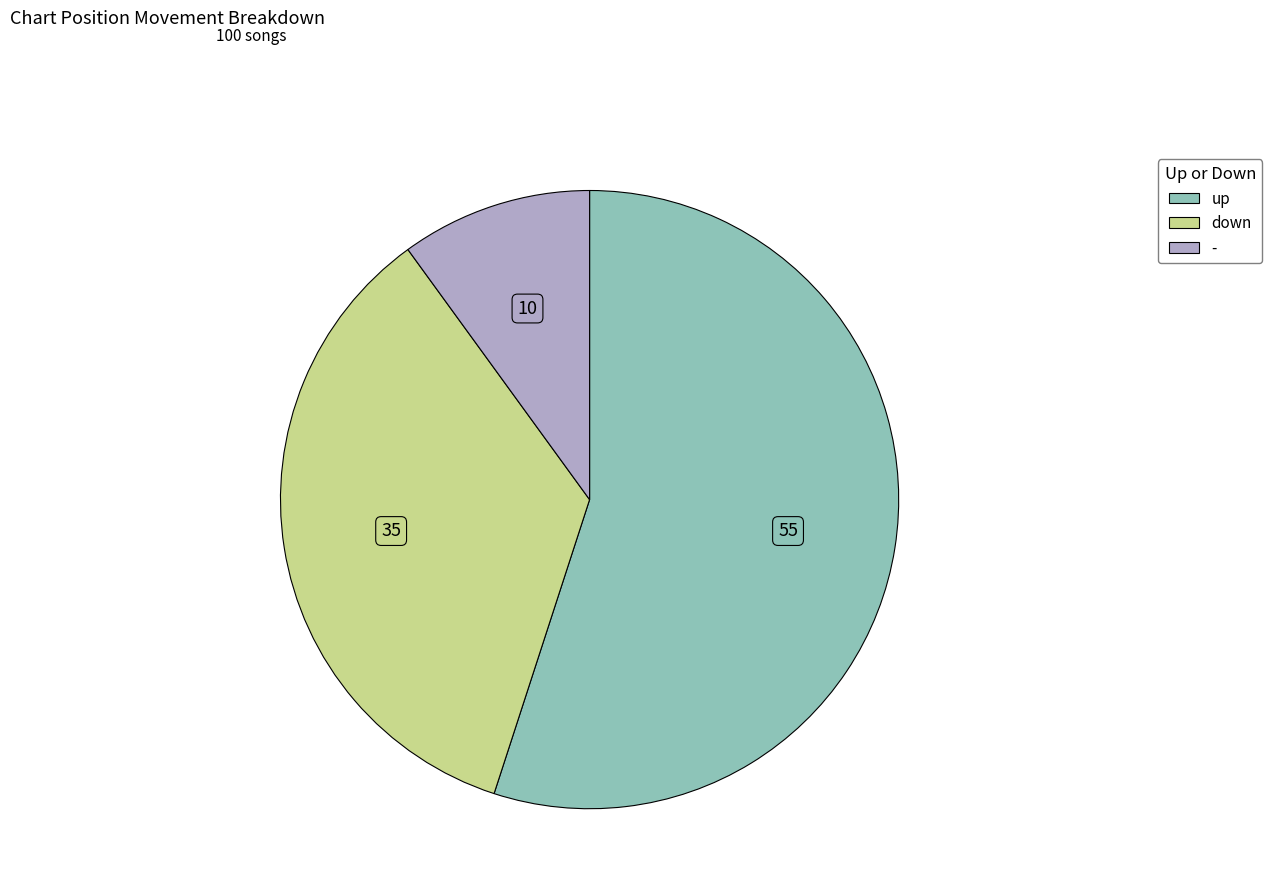

True or false: down accounts for 41% of the total.

False